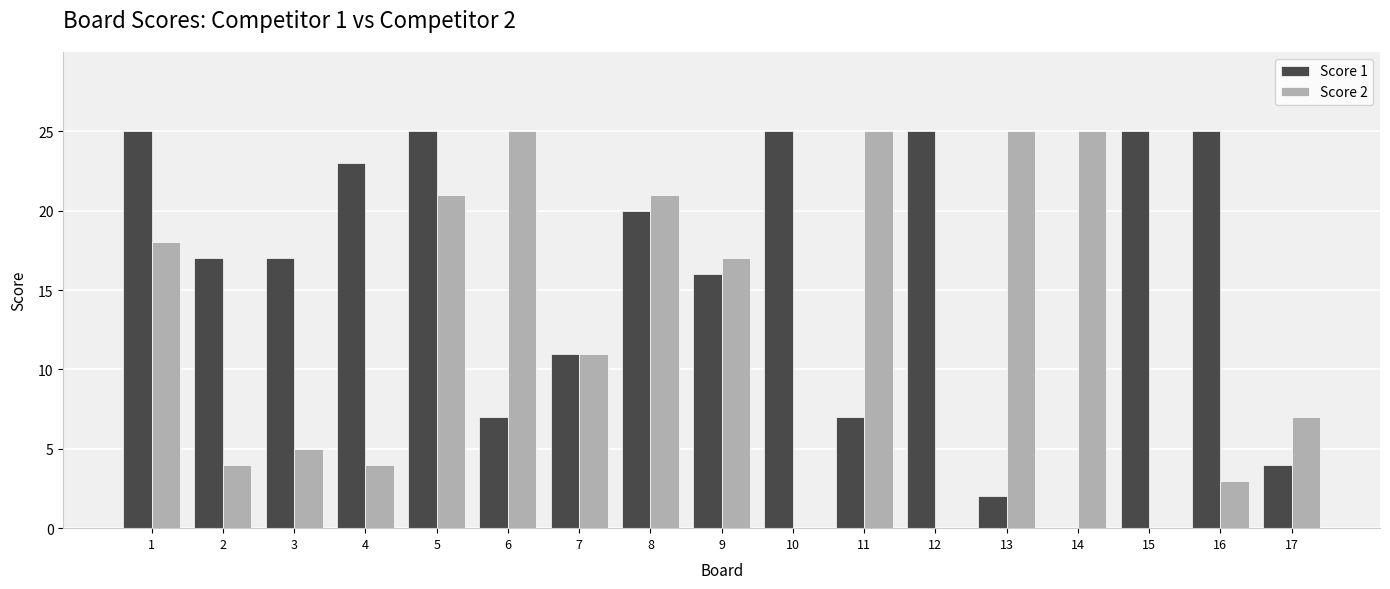

What is the greatest value displayed?

25